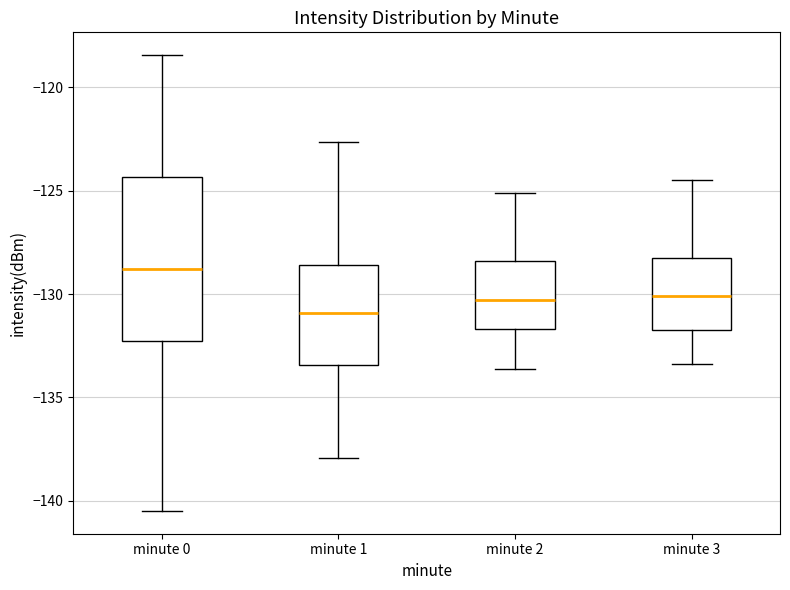

Where is the upper edge of the box for minute 3 on the y-axis? The values are not printed on the chart, so give them approximately, as read against the axis.

-128.5